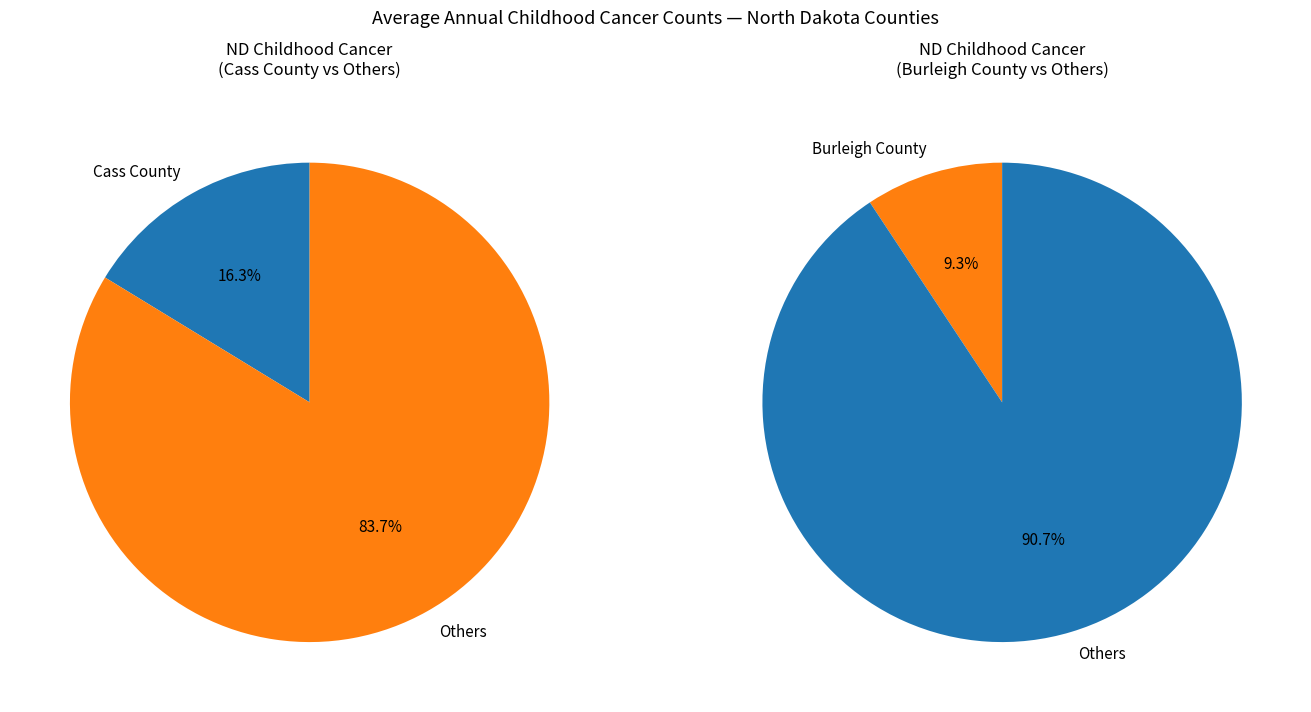

What is the smallest slice in the pie chart?

Burleigh County